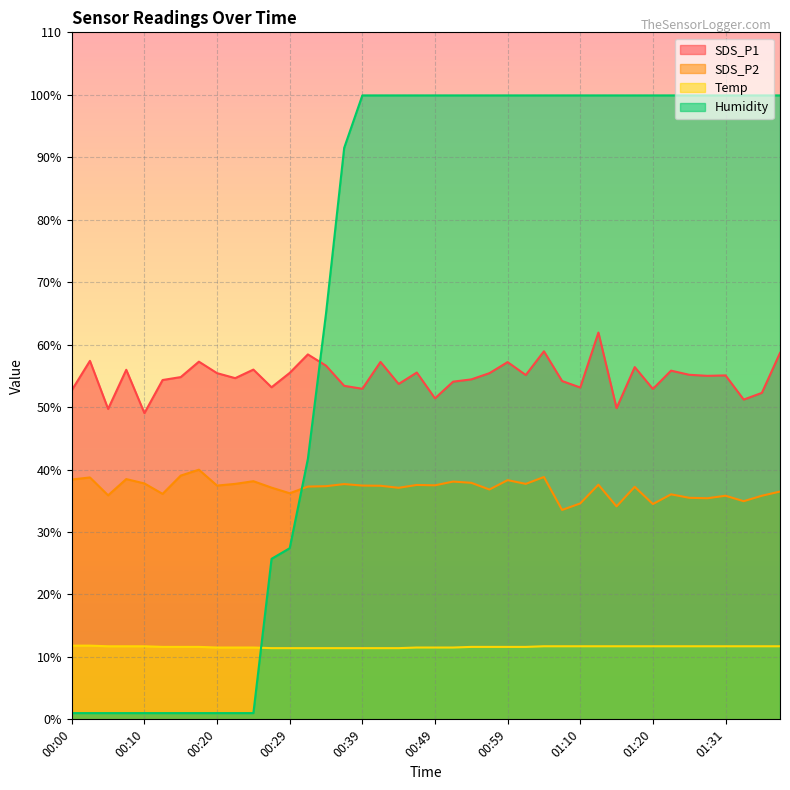

True or false: SDS_P1 and Temp cross at least once.

False